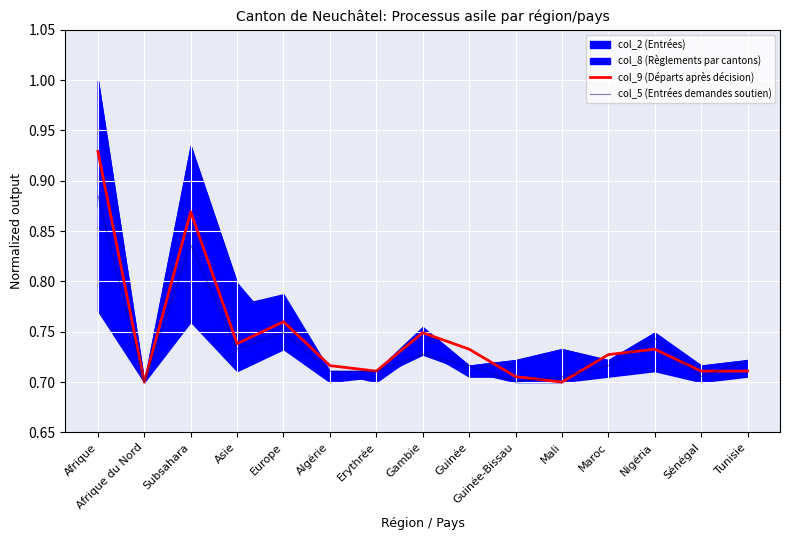

Reading left to right, list all the values displayed in this chart.

col_9 (Départs après décision): 0.9	0.7	0.9	0.7	0.8	0.7	0.7	0.7	0.7	0.7	0.7	0.7	0.7	0.7	0.7
col_5 (Entrées demandes soutien): 0.9	0.7	0.8	0.7	0.7	0.7	0.7	0.7	0.7	0.7	0.7	0.7	0.7	0.7	0.7